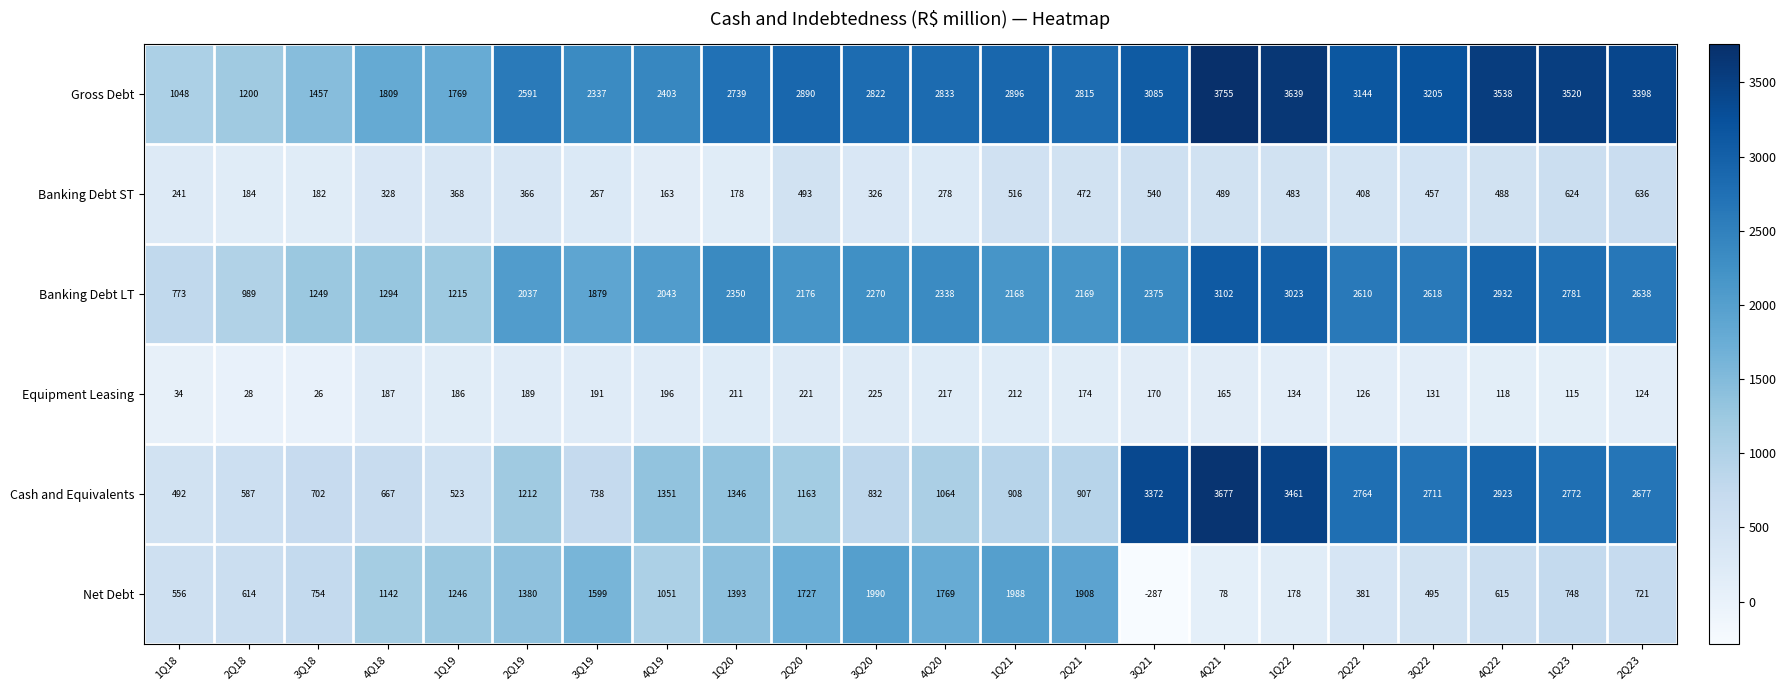

What is the total value across all series at 3Q19?

7011